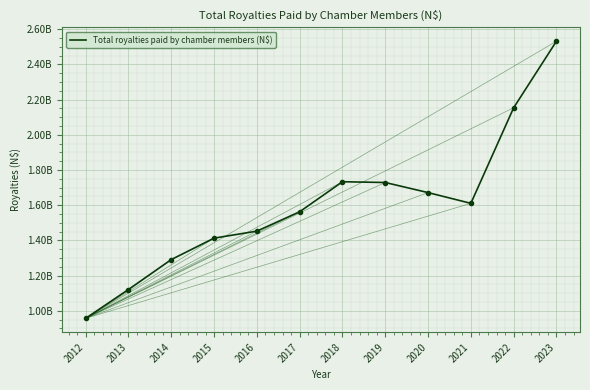

Reading left to right, list all the values displayed in this chart.

957667679.0	1121050410.0	1291521777.0	1413359721.0	1453088327.0	1563214688.0	1733854020.0	1729429122.0	1672106790.5	1611088940.8	2154242632.0	2532449932.0